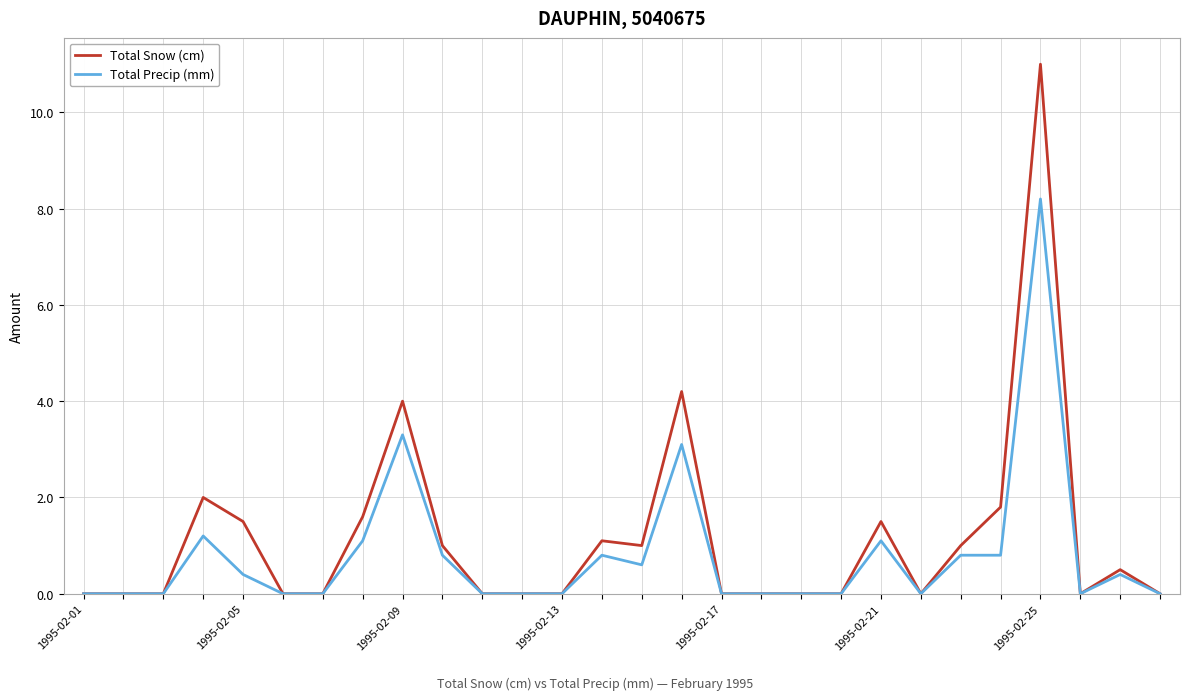

Reading right to left, transcribe all the data shown in this chart.

Total Snow (cm): 0.0	0.5	0.0	11.0	1.8	1.0	0.0	1.5	0.0	0.0	0.0	0.0	4.2	1.0	1.1	0.0	0.0	0.0	1.0	4.0	1.6	0.0	0.0	1.5	2.0	0.0	0.0	0.0
Total Precip (mm): 0.0	0.4	0.0	8.2	0.8	0.8	0.0	1.1	0.0	0.0	0.0	0.0	3.1	0.6	0.8	0.0	0.0	0.0	0.8	3.3	1.1	0.0	0.0	0.4	1.2	0.0	0.0	0.0